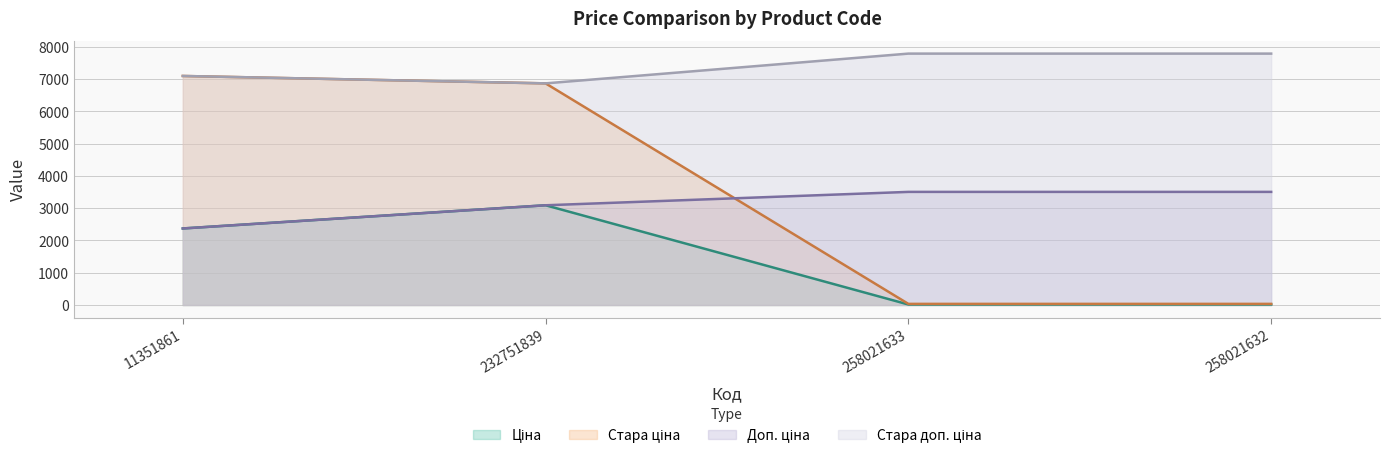

Does the chart display data point markers on the line(s)?

No